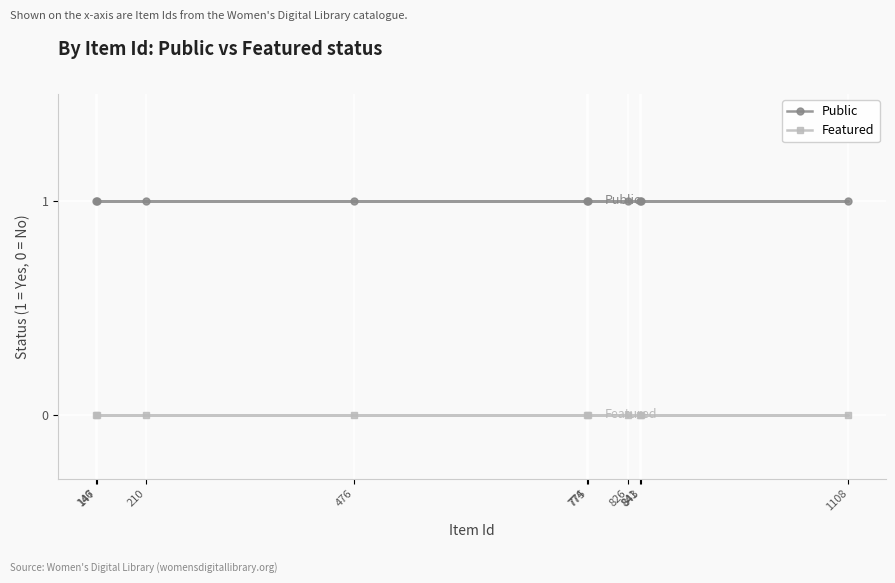

True or false: Public has a value of 1 at 476.

True